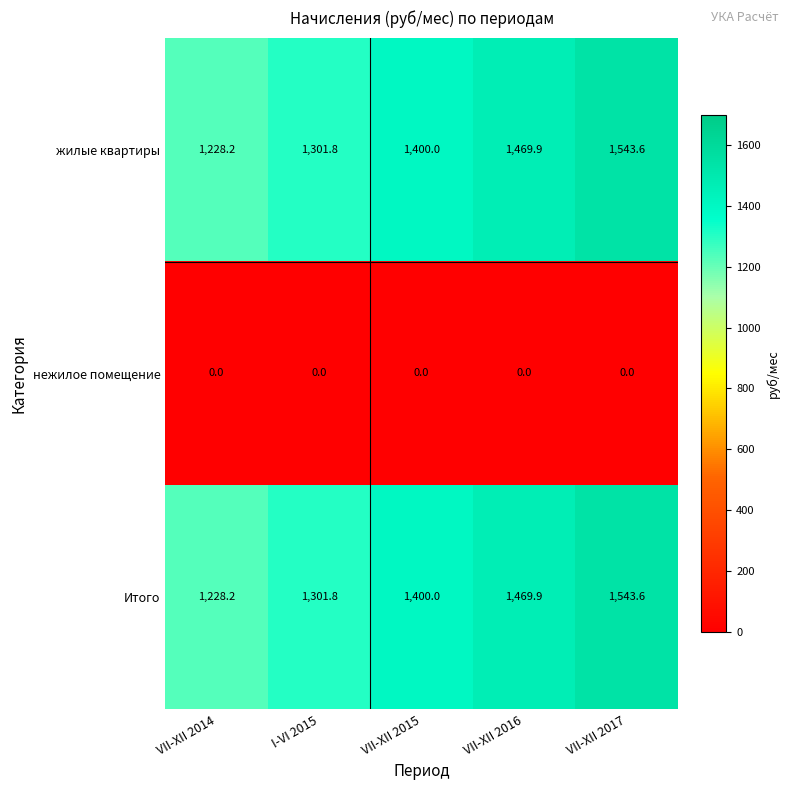

What is the sum of all жилые квартиры values?

6943.5